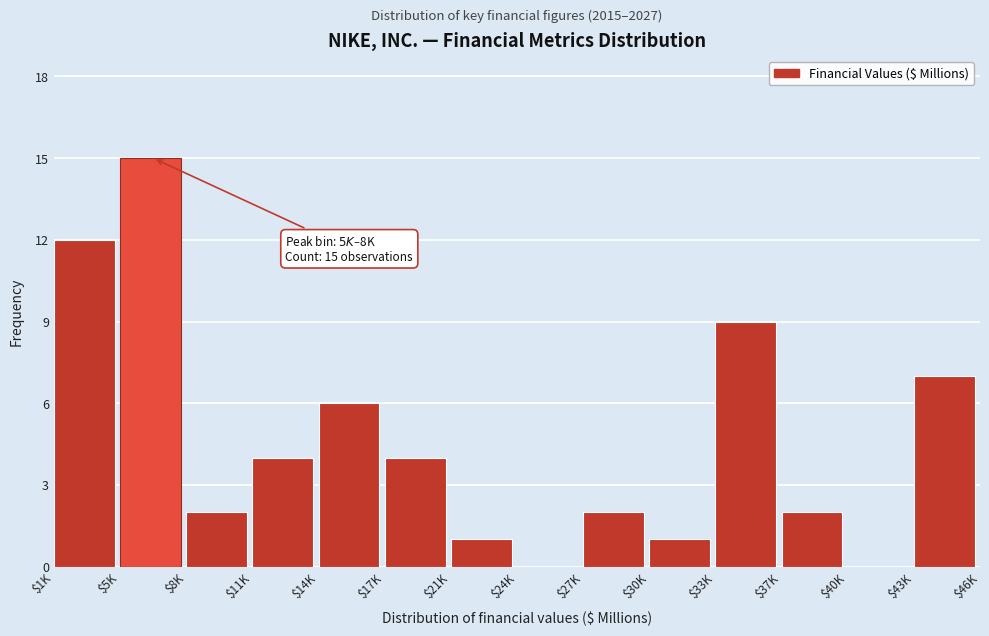

What is the sum of all values?

65